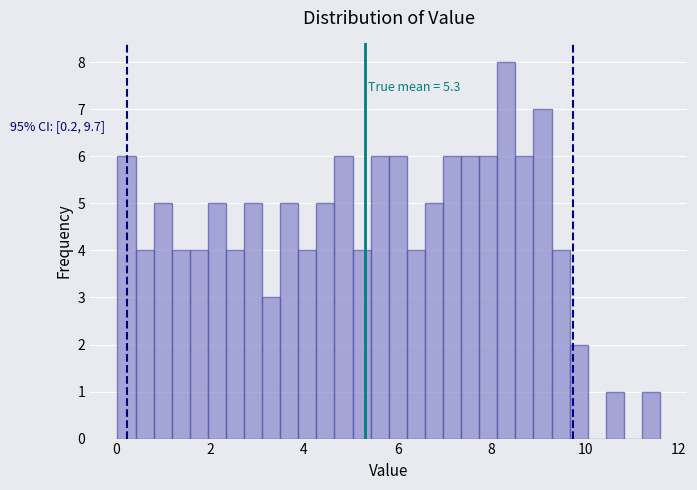

Read against the x-axis, roughly where is the centre of the tallest bar?

8.4